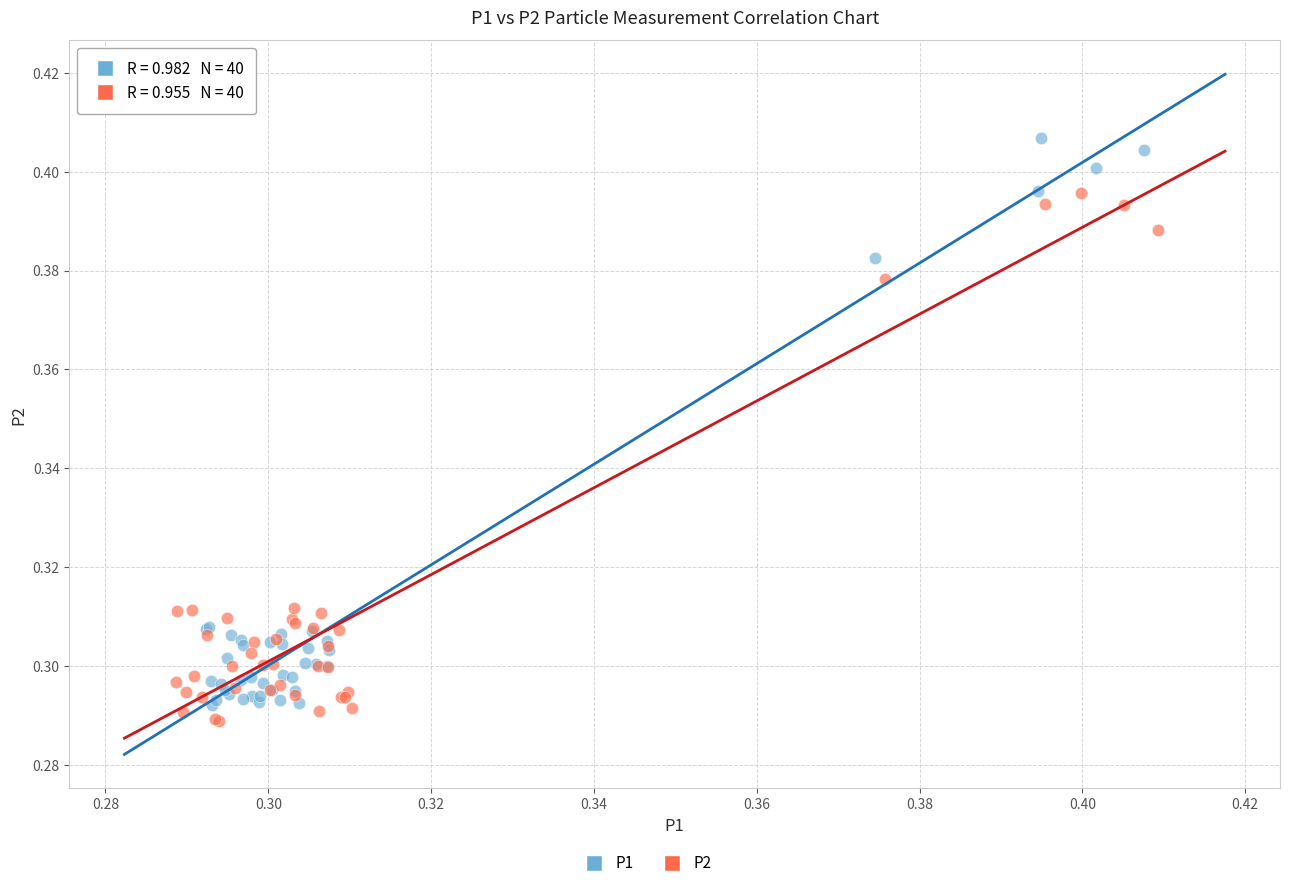

Which series has the largest Y range (max minus min)?

P1